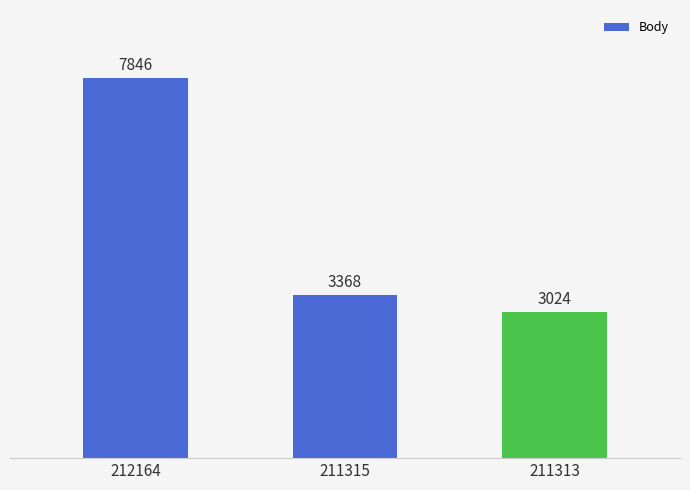

Are the bars grouped side by side (vs. stacked)?

No